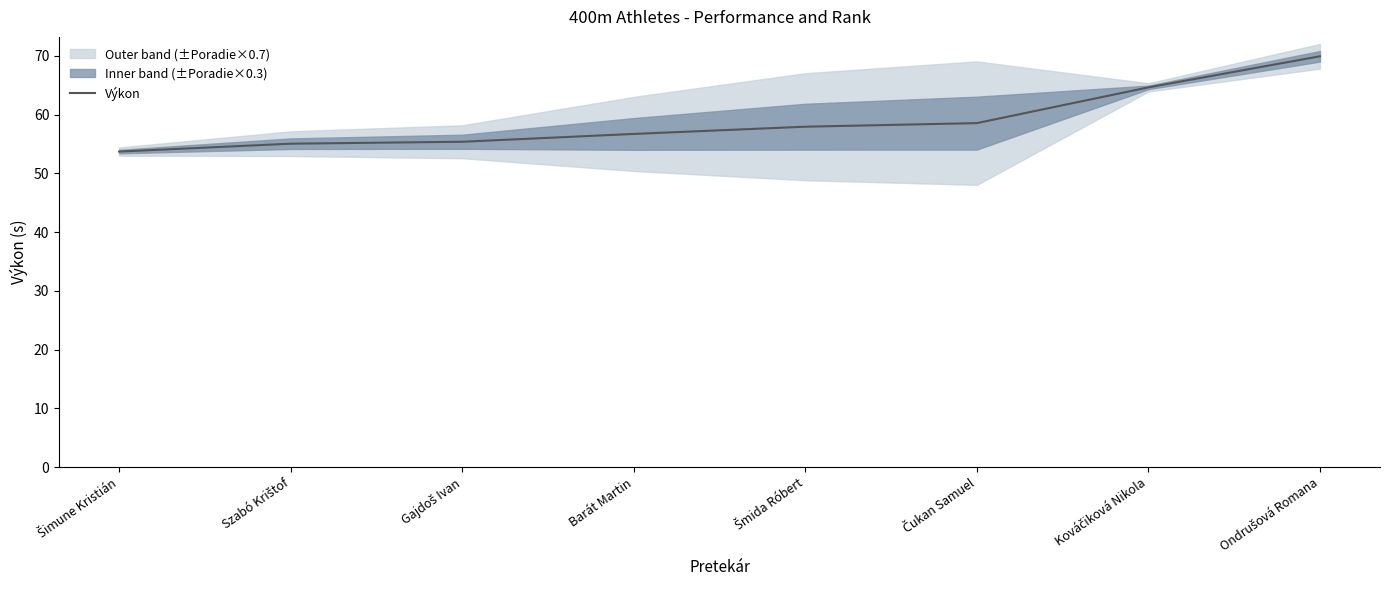

Which category has the highest value across all series?

Ondrušová Romana